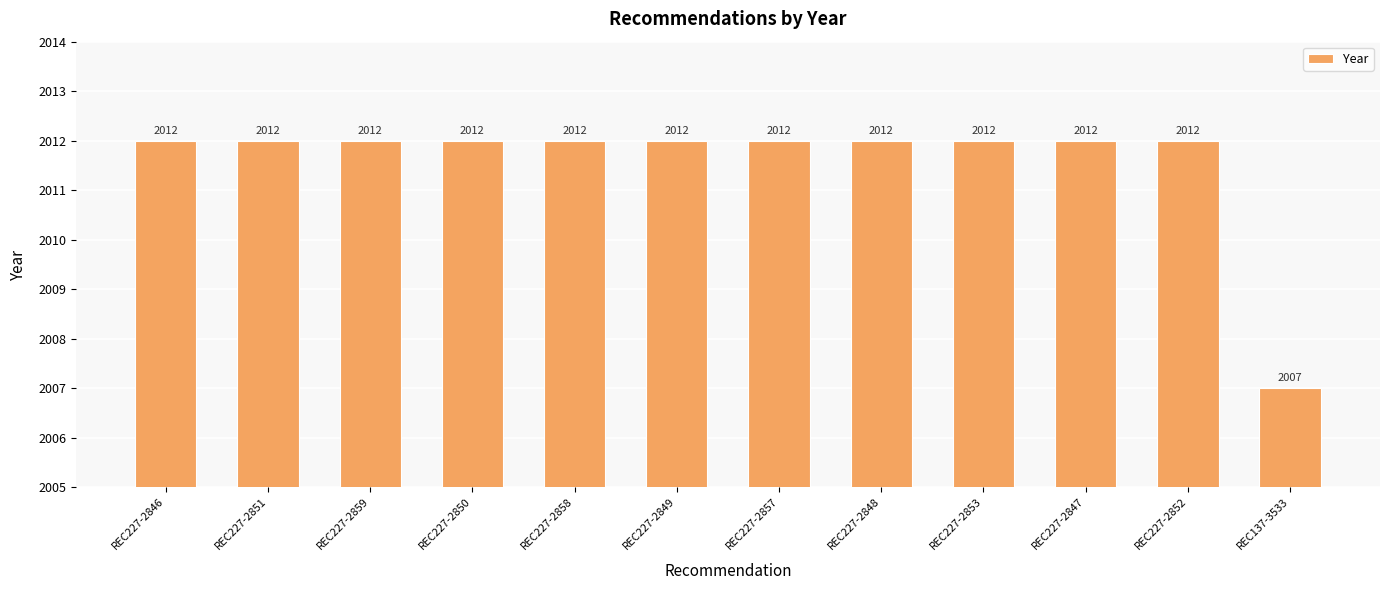

What is the ratio of the value at REC227-2847 to the value at REC227-2852?

1.0